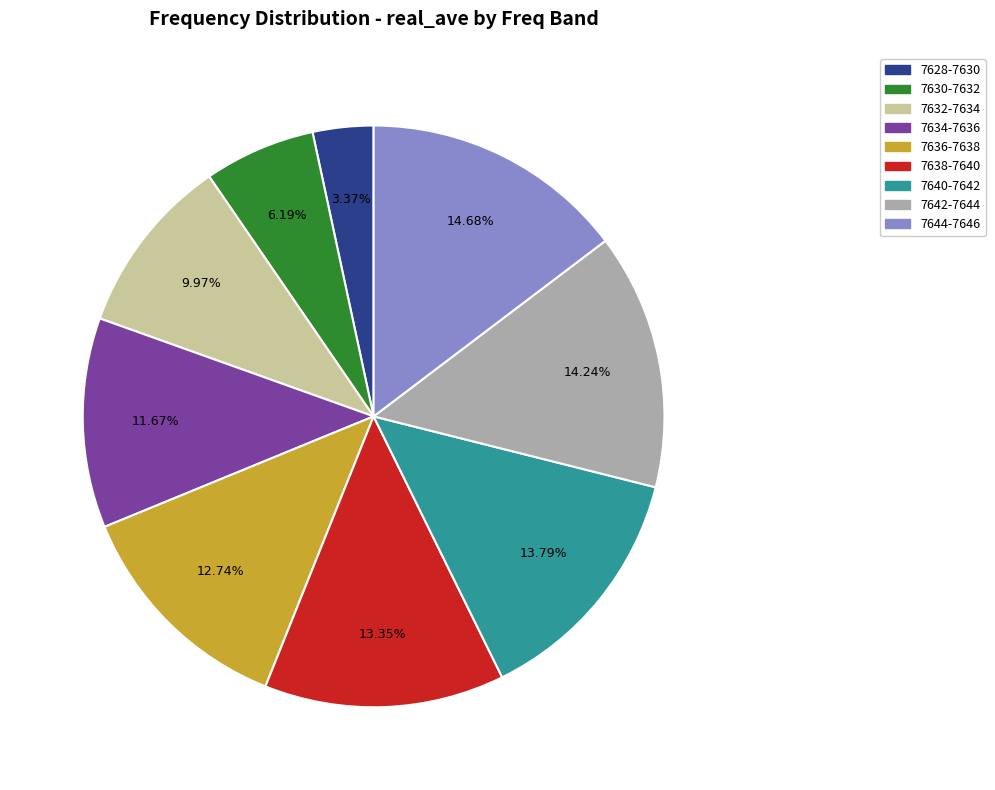

Approximately how many times larger is the value at 7640-7642 compared to 7630-7632?

2.2